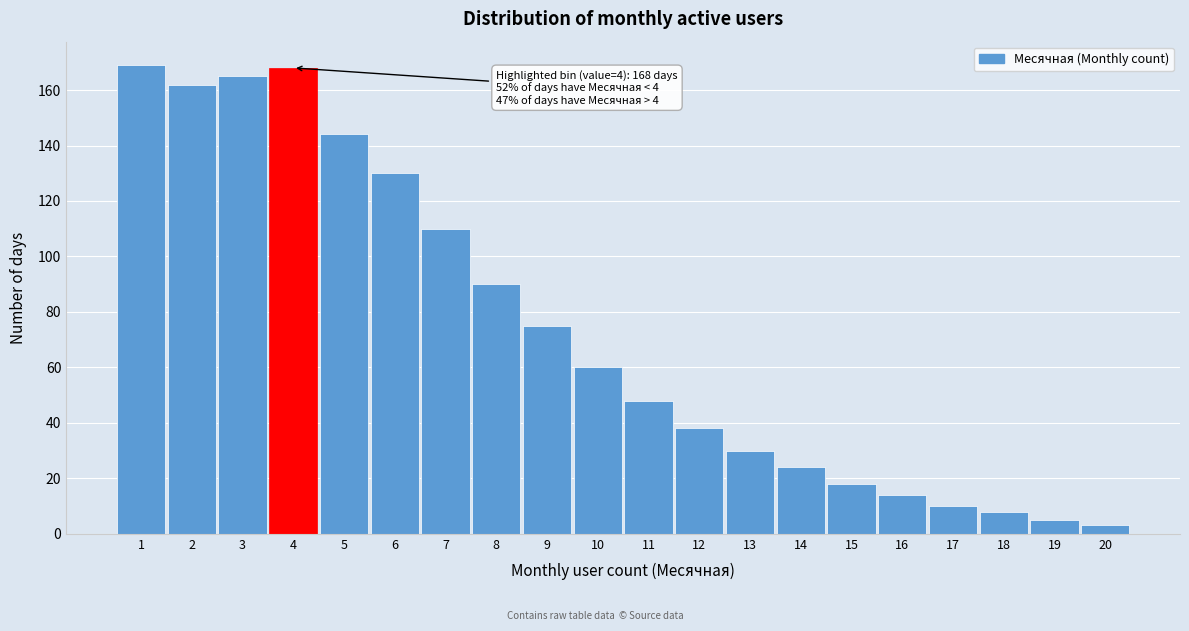

Reading left to right, list all the values displayed in this chart.

1=169	2=162	3=165	4=168	5=144	6=130	7=110	8=90	9=75	10=60	11=48	12=38	13=30	14=24	15=18	16=14	17=10	18=8	19=5	20=3